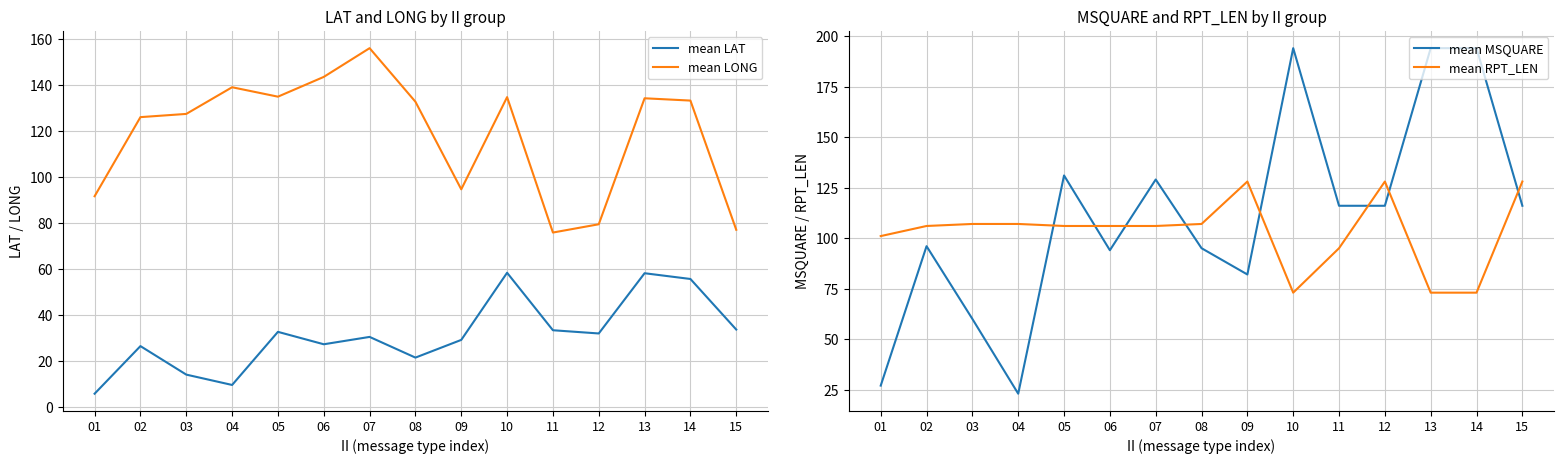

Where is mean LONG nearest to the value 116?

02